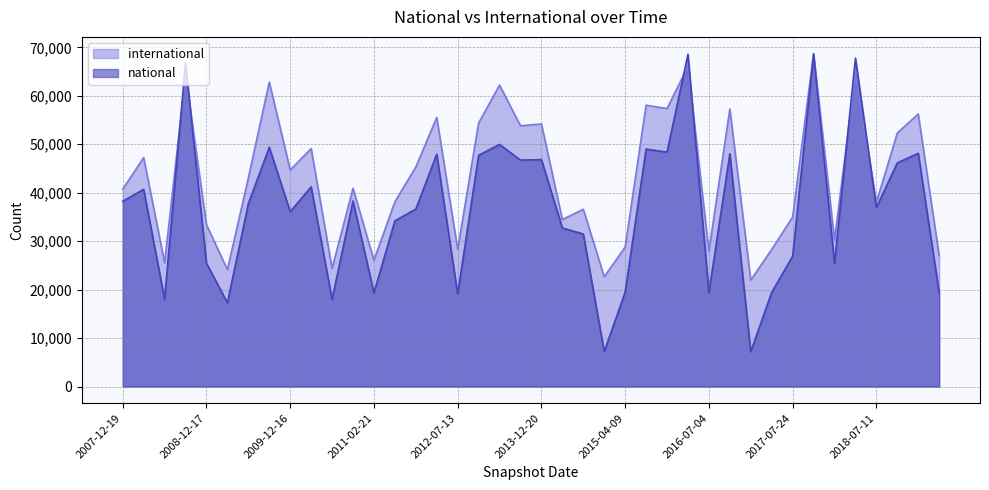

What is the total value across all series at 2008-04-01?

87934